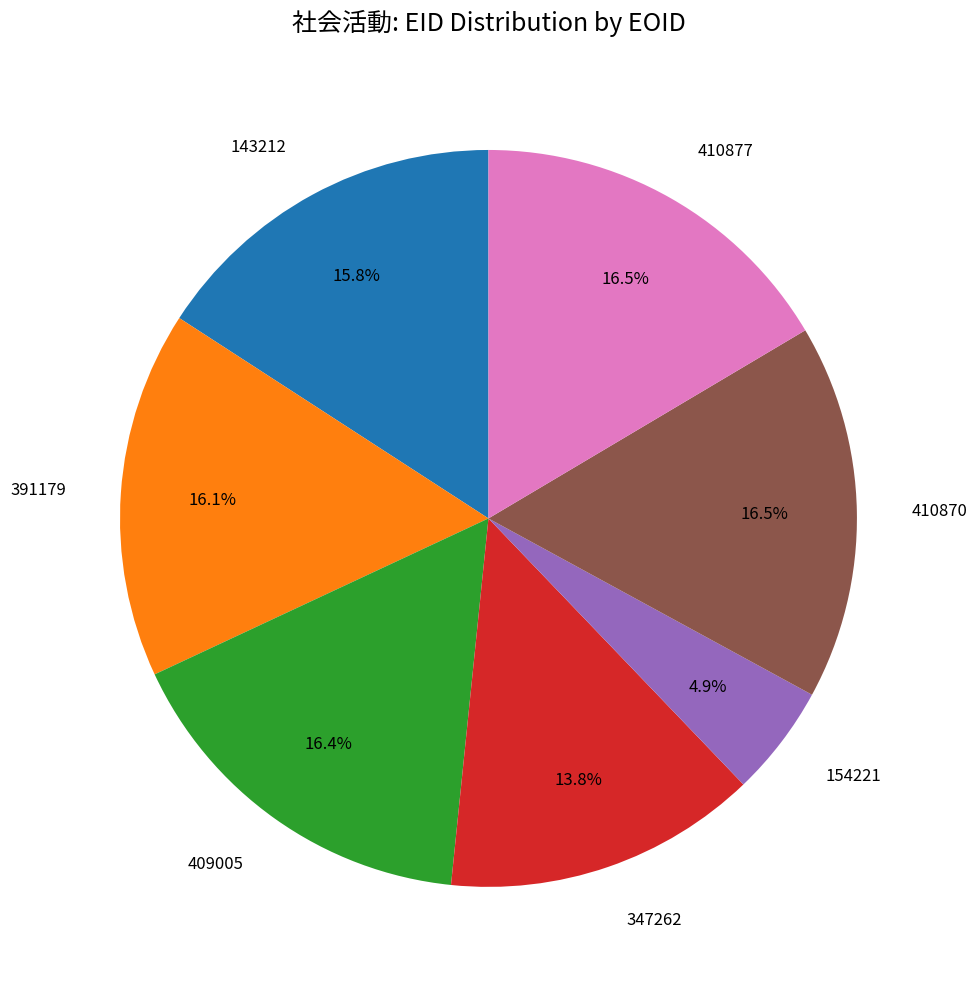

Which category has the smallest portion of the pie?

154221